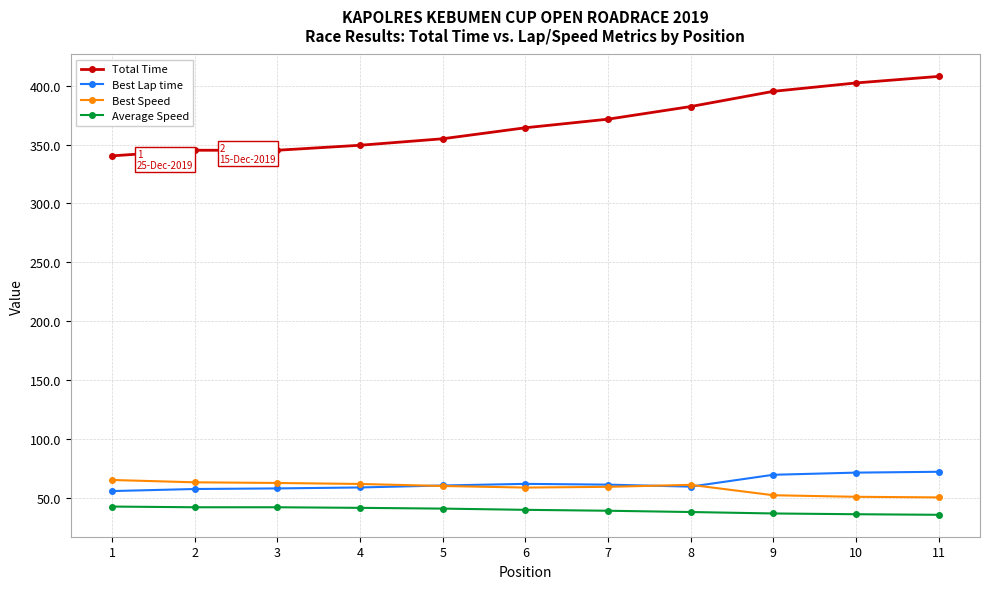

What is the maximum value for Best Speed?

64.9